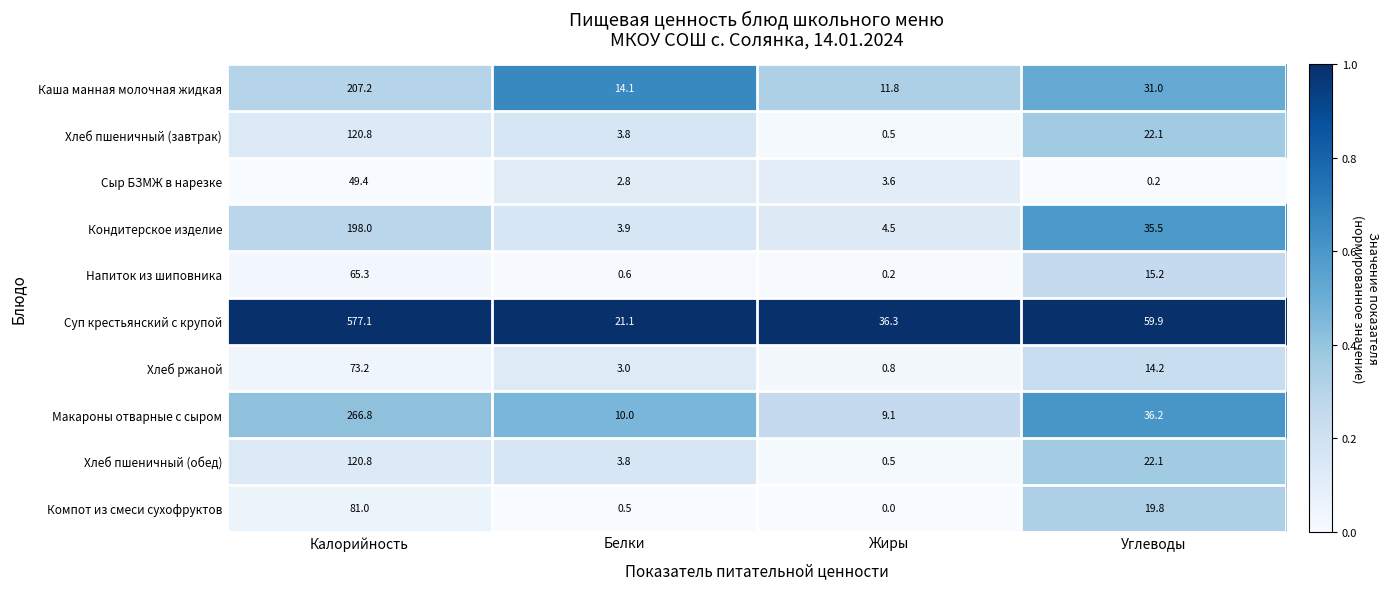

What value does the Сыр БЗМЖ в нарезке series have at Жиры?

3.6